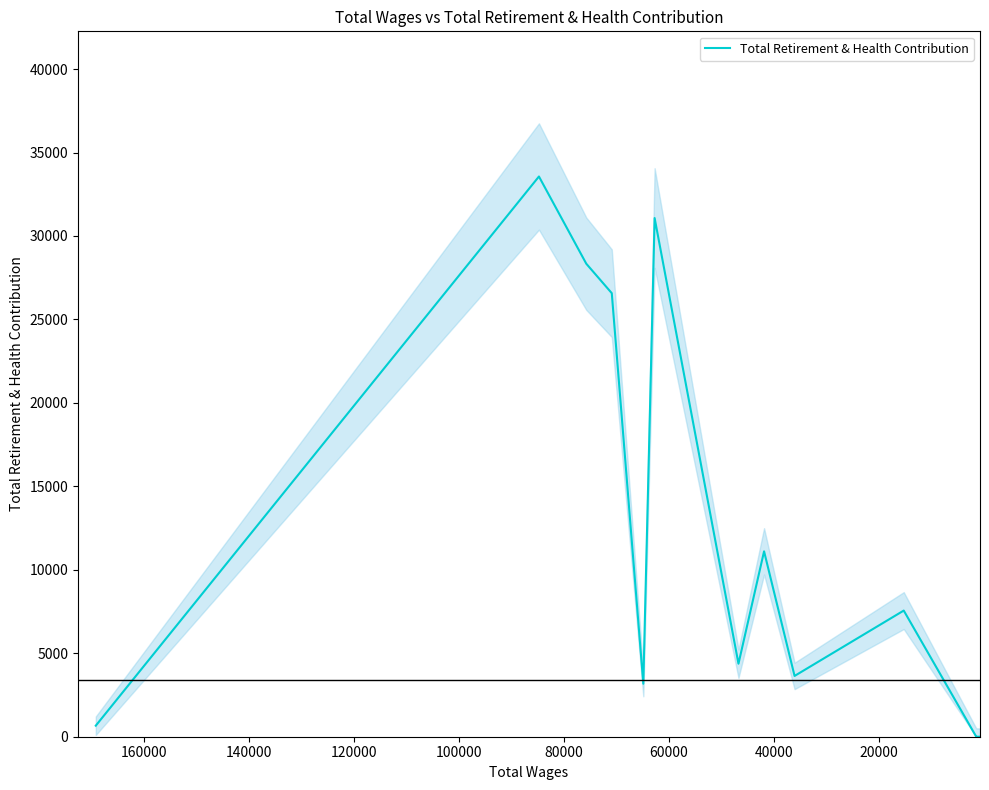

Count the number of data series in this chart.

1